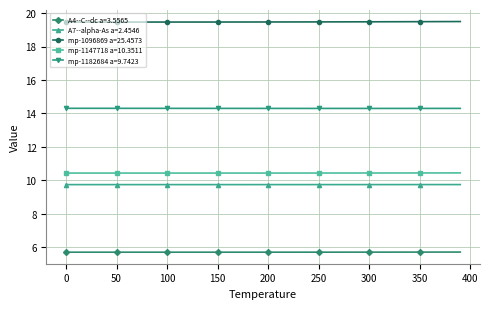

Does the chart have visible grid lines?

Yes